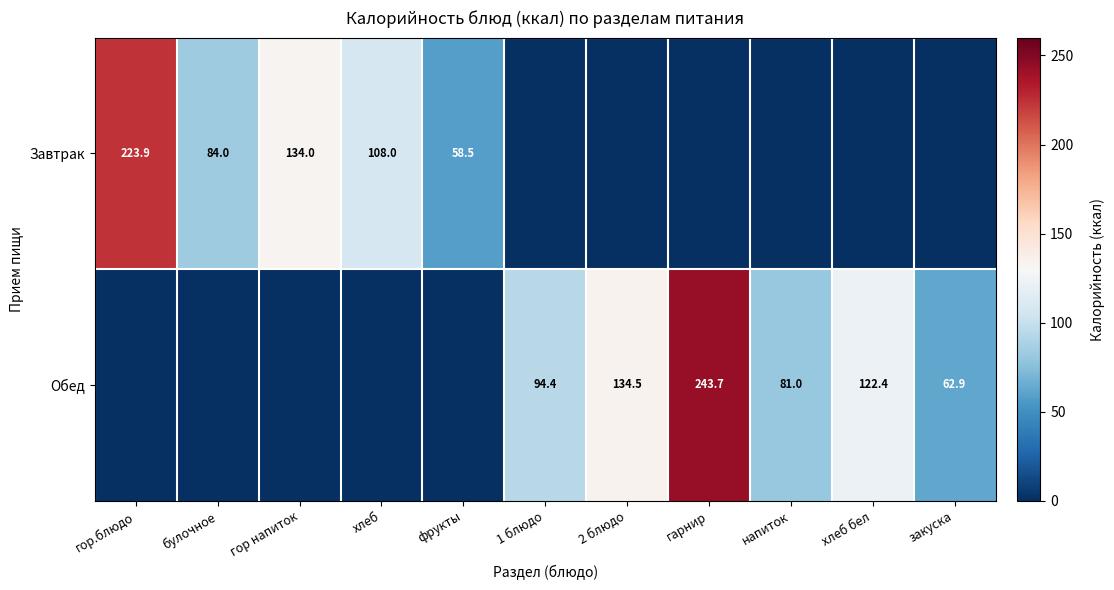

What is the sum of the Завтрак values at булочное and гор.блюдо?

307.9